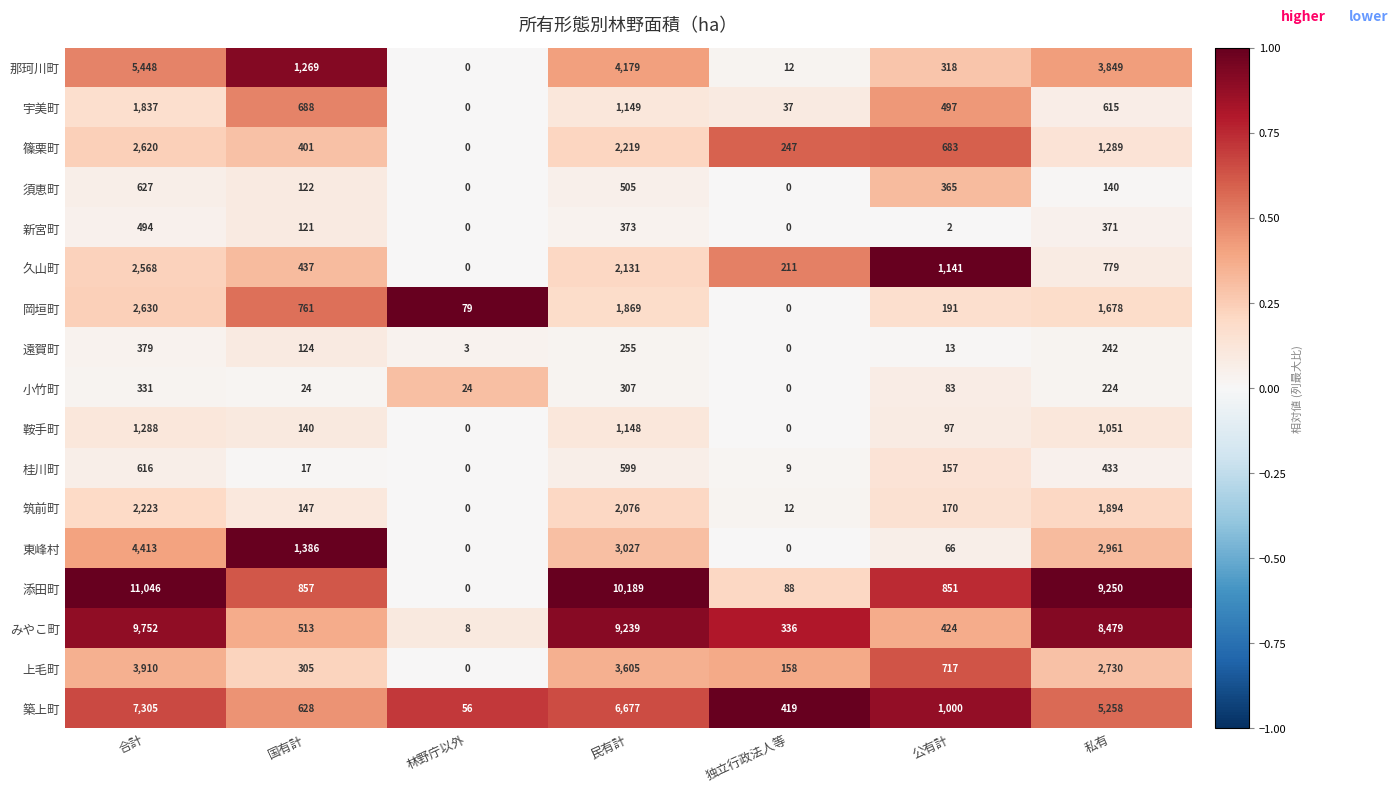

Which category has the highest value across all series?

合計